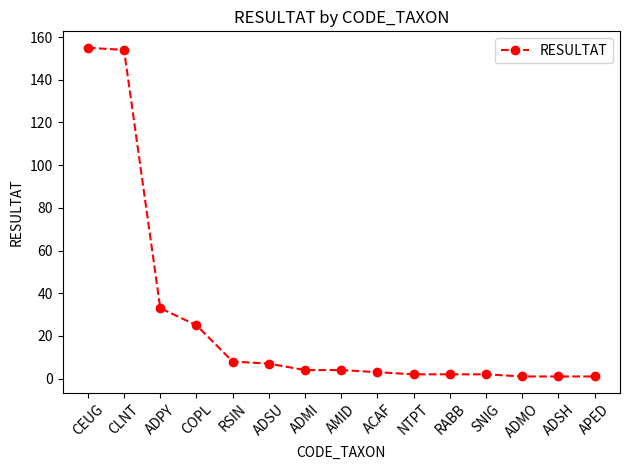

The chart shows a value of 4 at AMID. True or false?

True